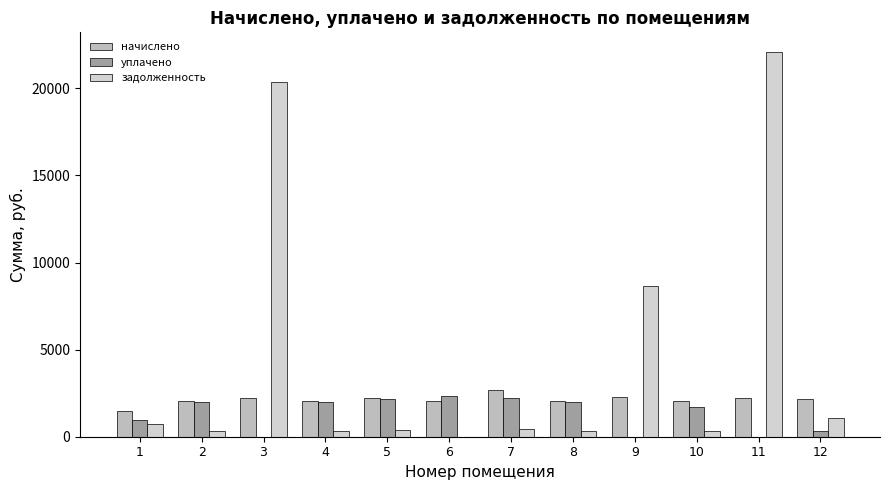

True or false: начислено has a value of 2235.3 at 5.

True